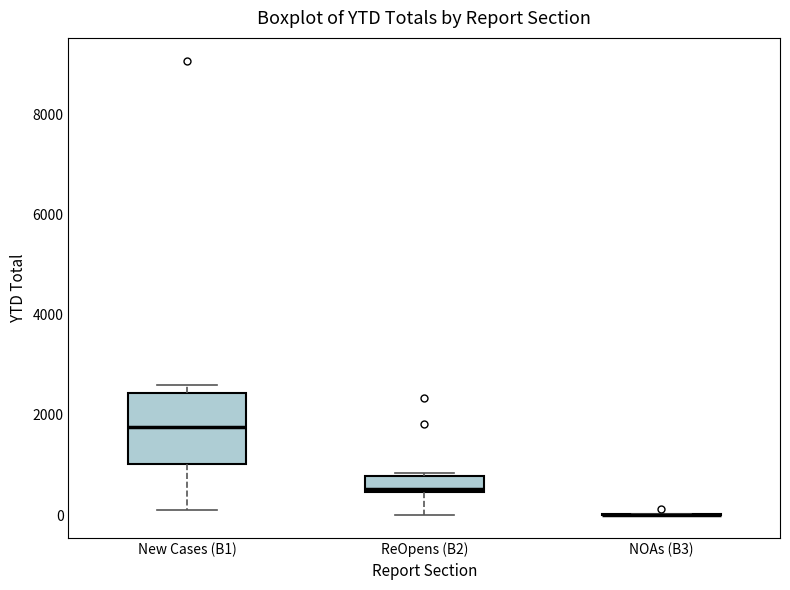

Where is the lower edge of the box for ReOpens (B2) on the y-axis? The values are not printed on the chart, so give them approximately, as read against the axis.

400